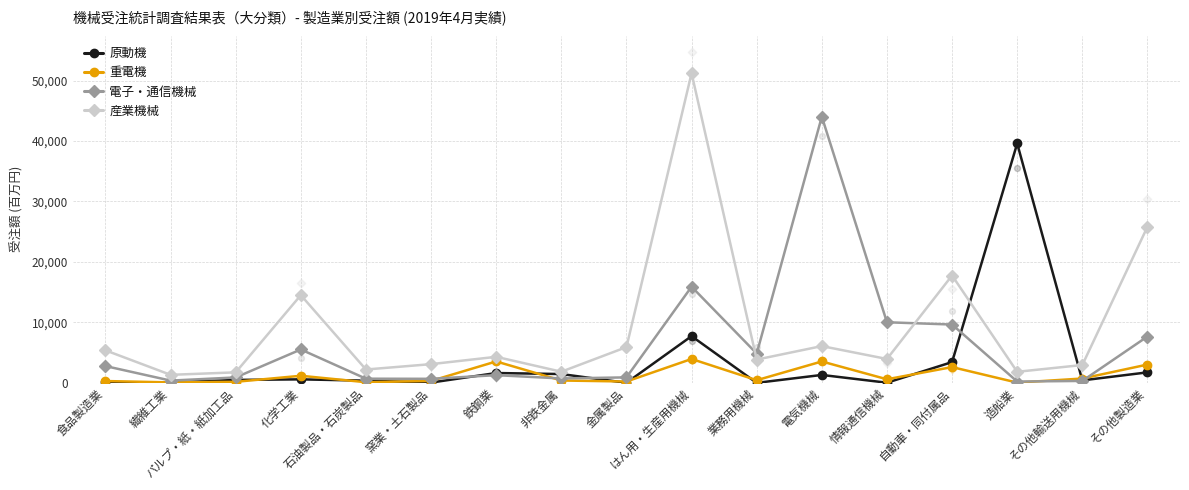

What is the total value across all series at 石油製品・石炭製品?

3365